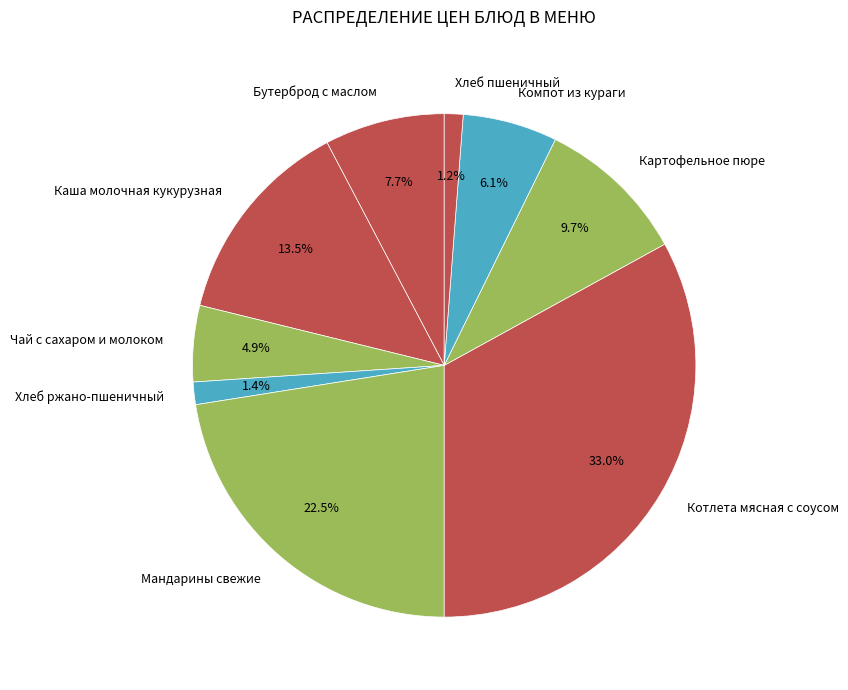

To the nearest percent, what is the difference between the largest and smallest slice percentages?

32%